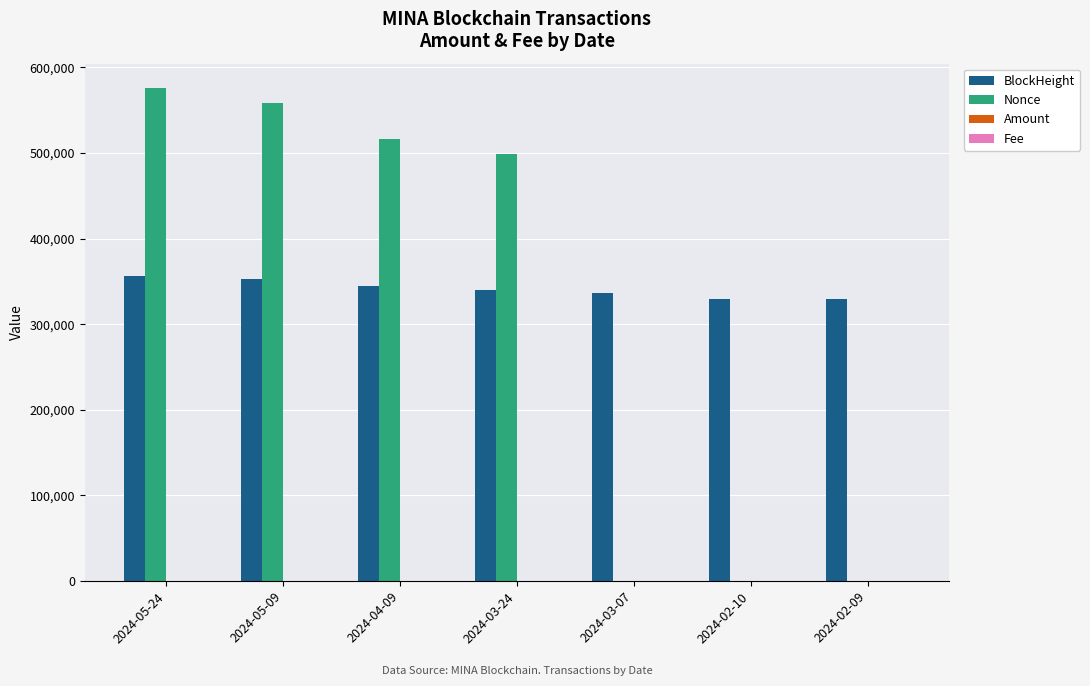

How many categories are shown in the chart?

7